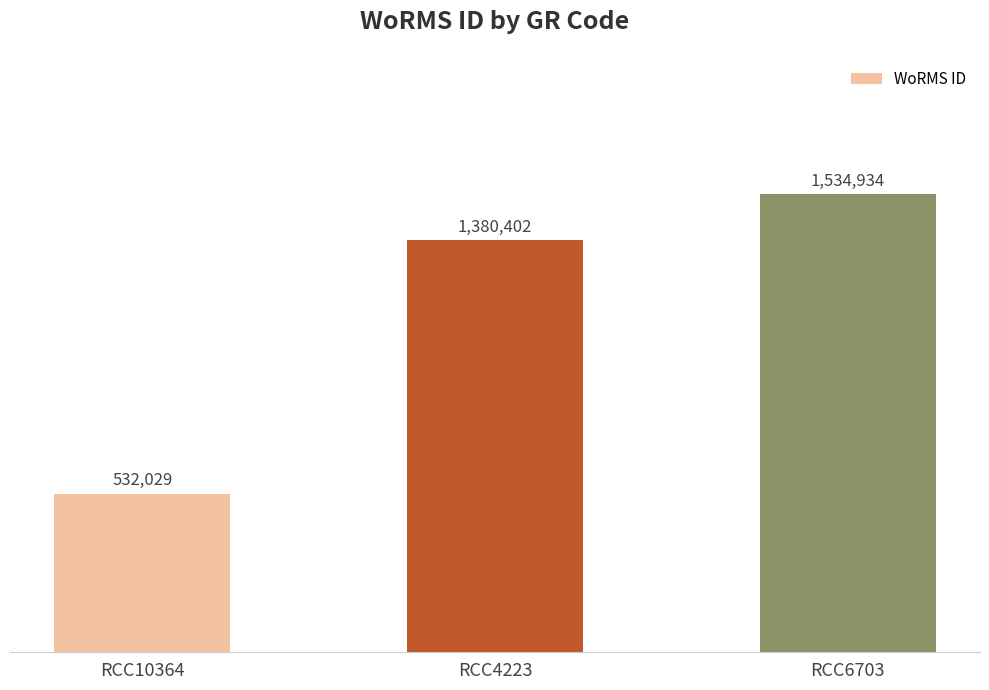

Reading left to right, transcribe all the data shown in this chart.

RCC10364=532029	RCC4223=1380402	RCC6703=1534934